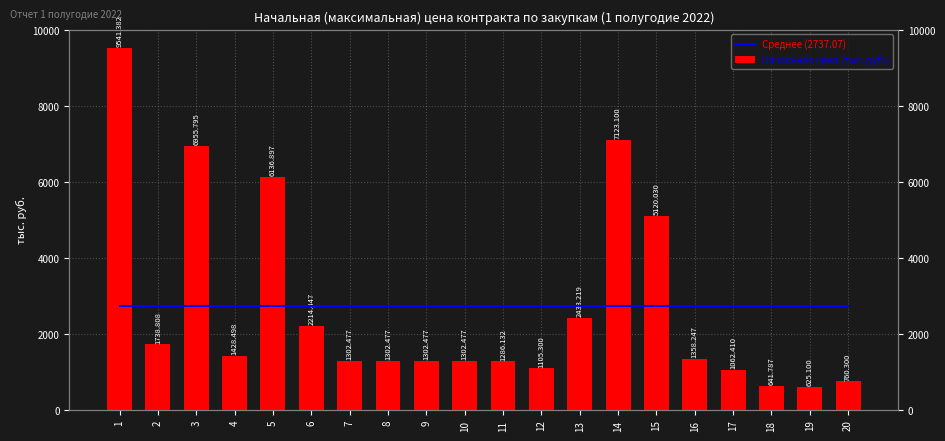

What is the value of the Начальная цена (тыс. руб.) bar at the 17th from the left?

1062.4